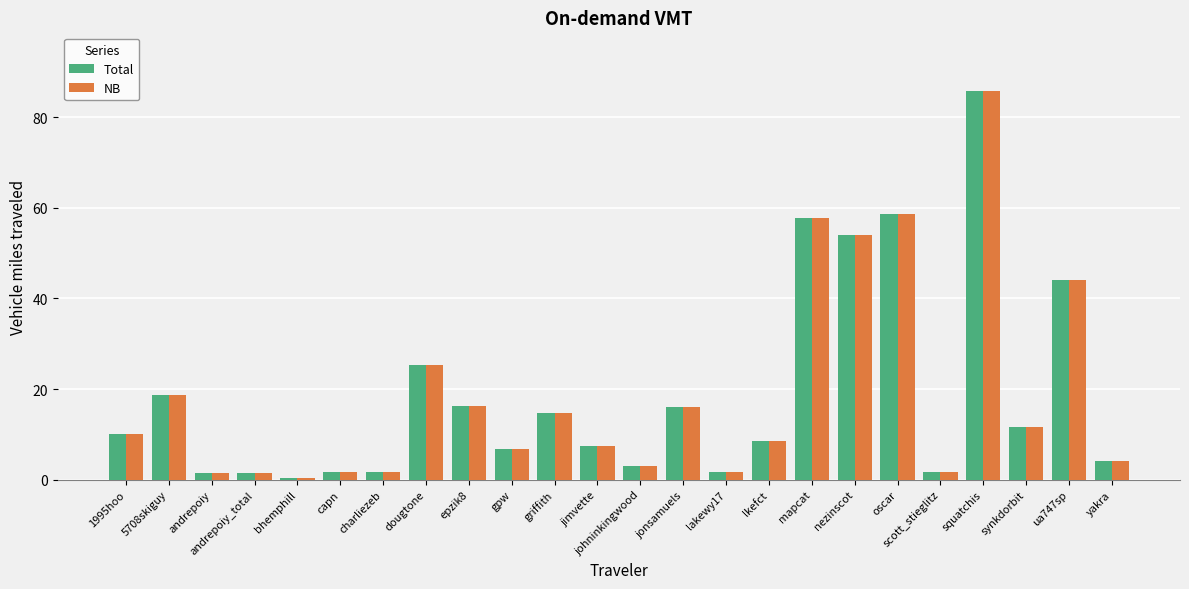

Is it true that Total equals 4.8 at jonsamuels?

False